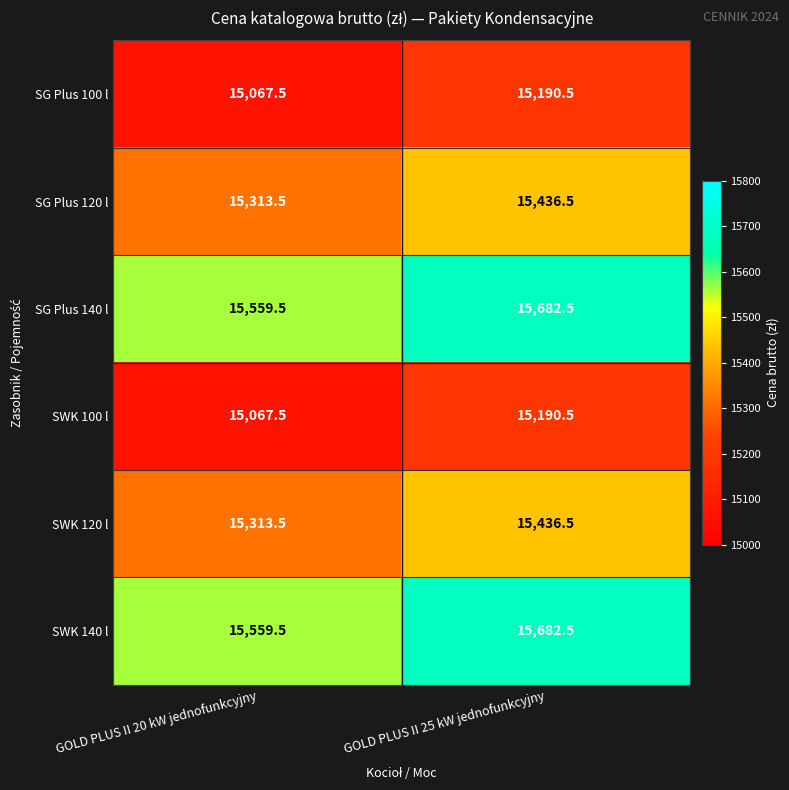

Rank the categories by SWK 140 l value from lowest to highest.

GOLD PLUS II 20 kW jednofunkcyjny, GOLD PLUS II 25 kW jednofunkcyjny